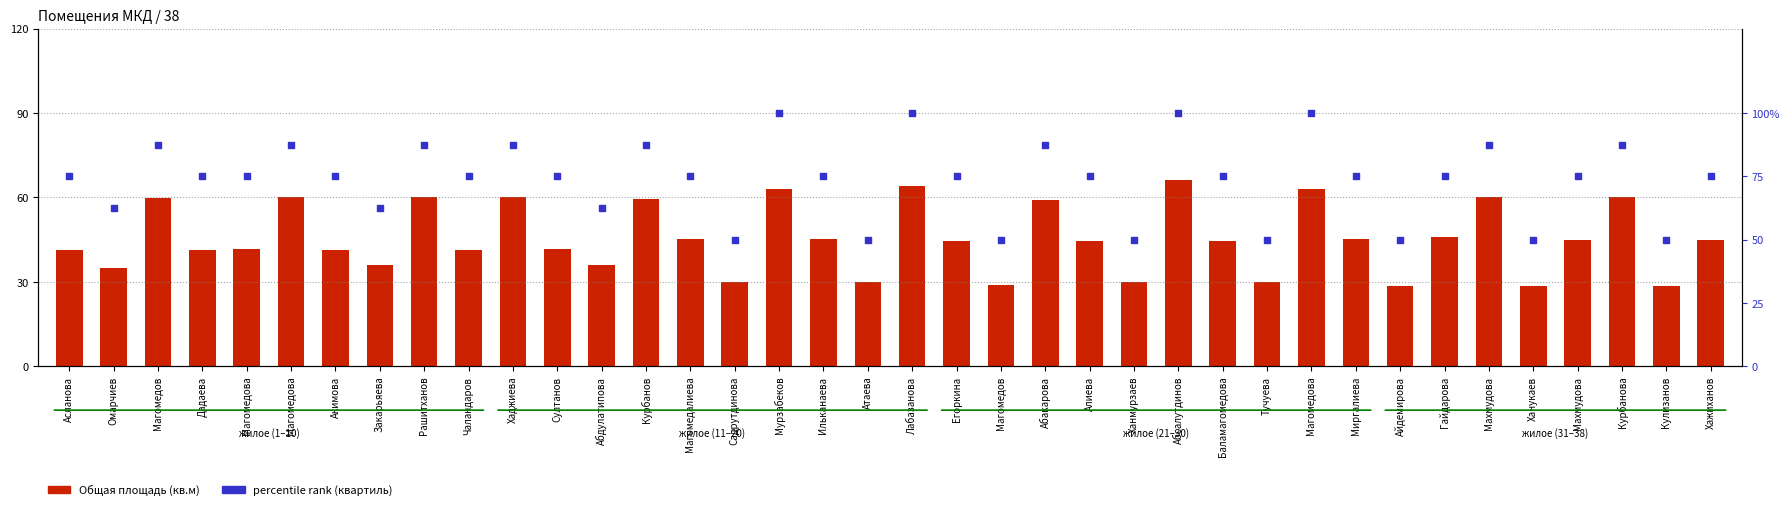

At which category is the sum across all series the highest?

Абсалутдинов